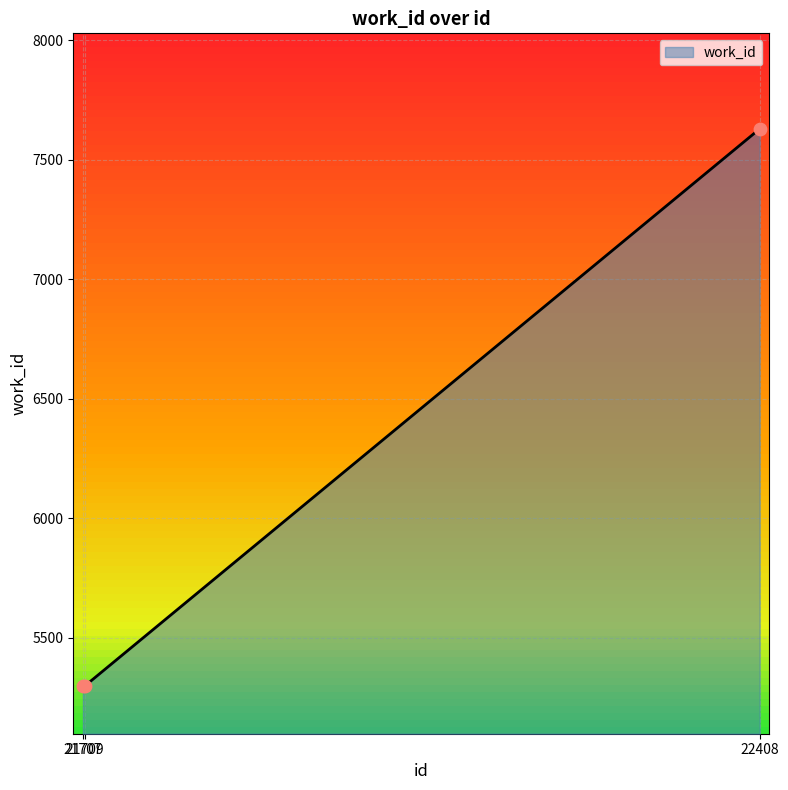

Approximately how many times larger is the value at 21709 compared to 22408?

0.7